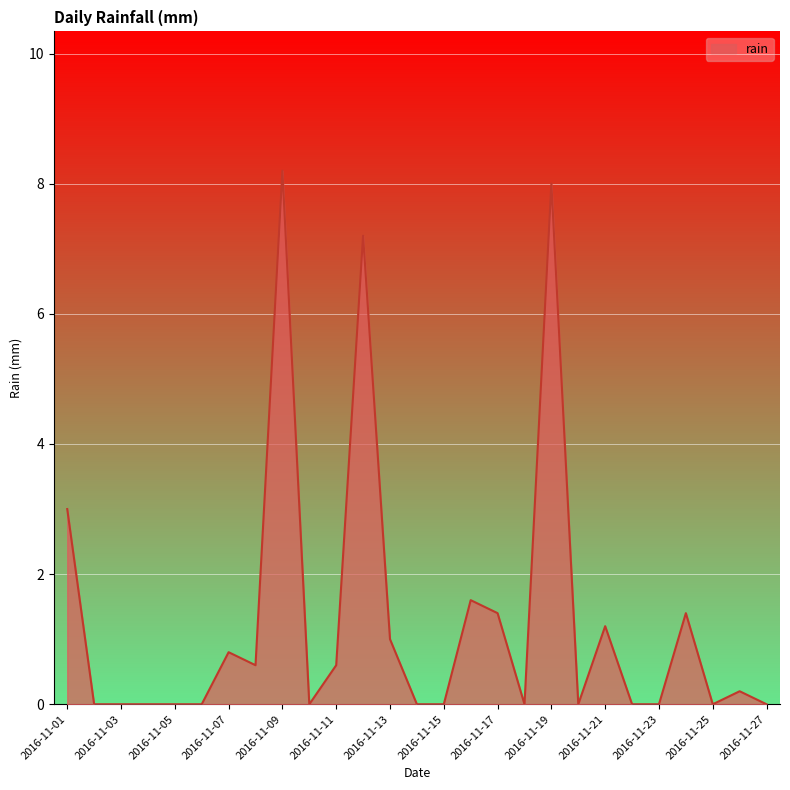

What is the greatest value displayed?

8.2